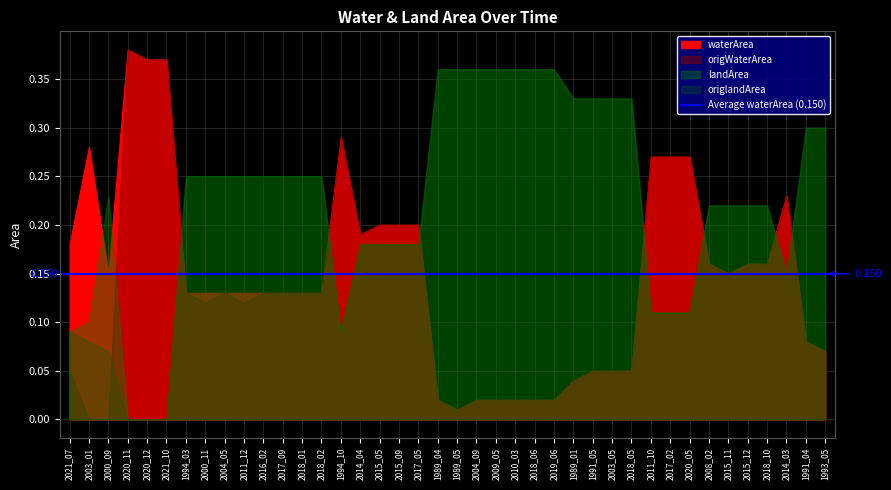

Where is the first local minimum for waterArea?

2000_09